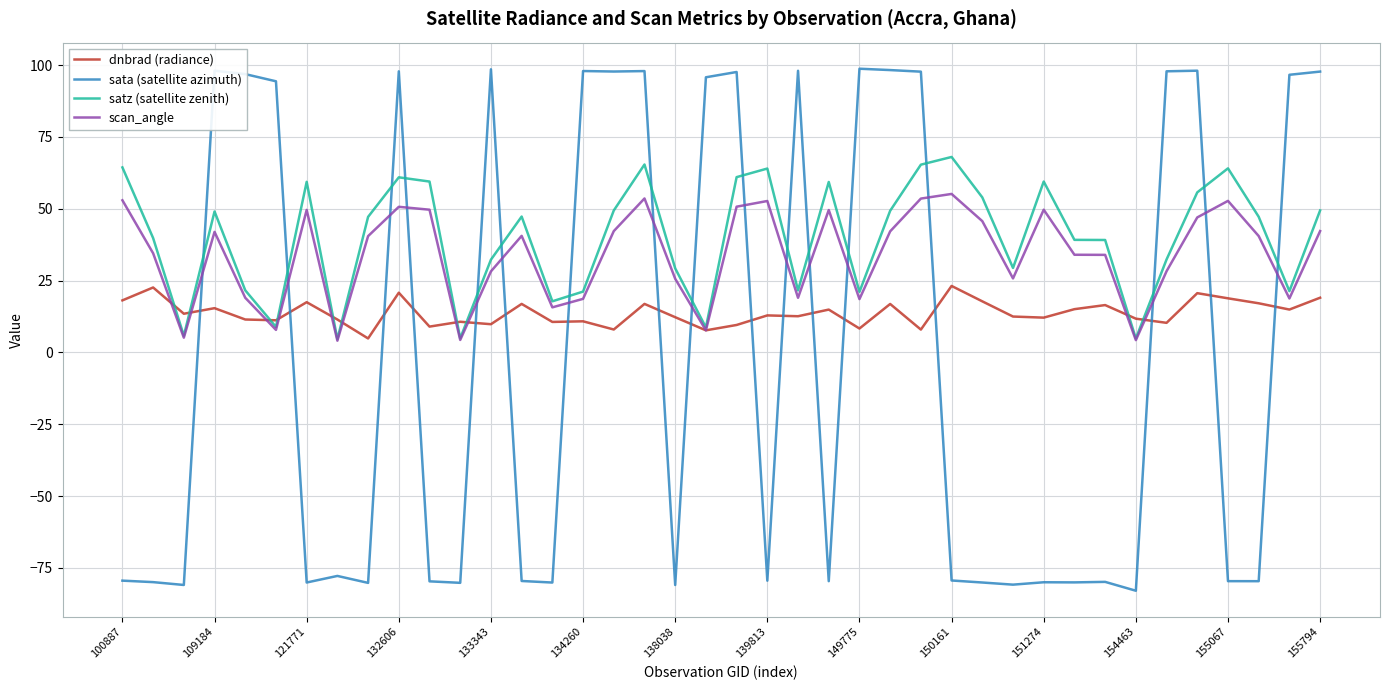

Which series has the widest spread of values?

sata (satellite azimuth)